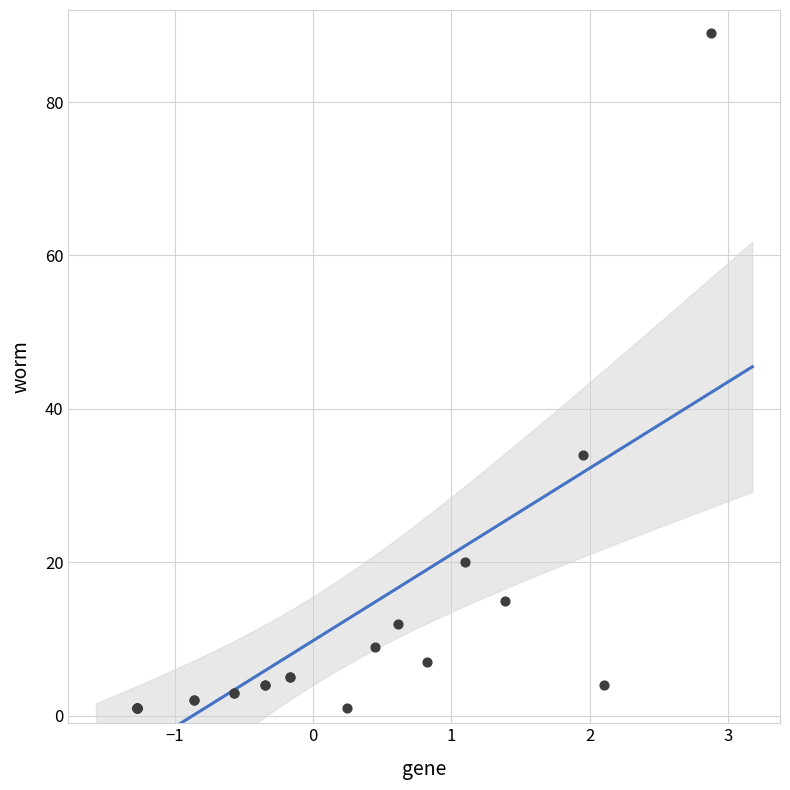

What Y value in the scatter plot is closest to 45?

34